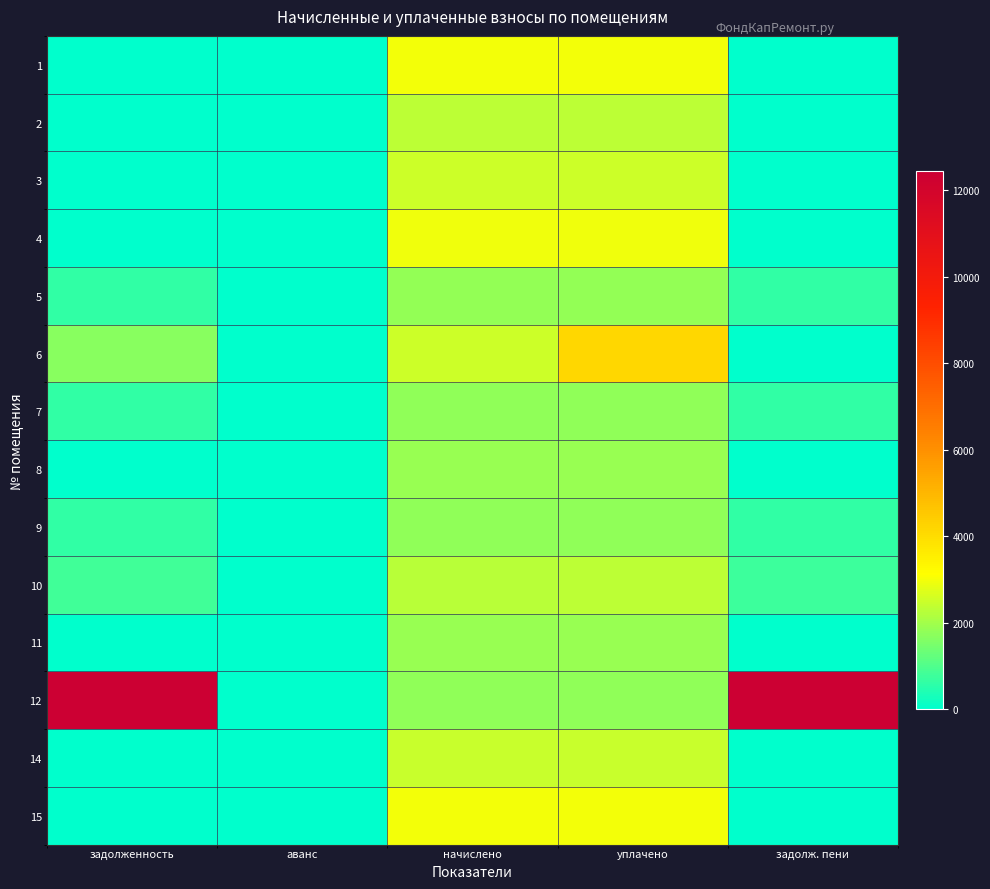

At which category is the sum across all series the highest?

уплачено